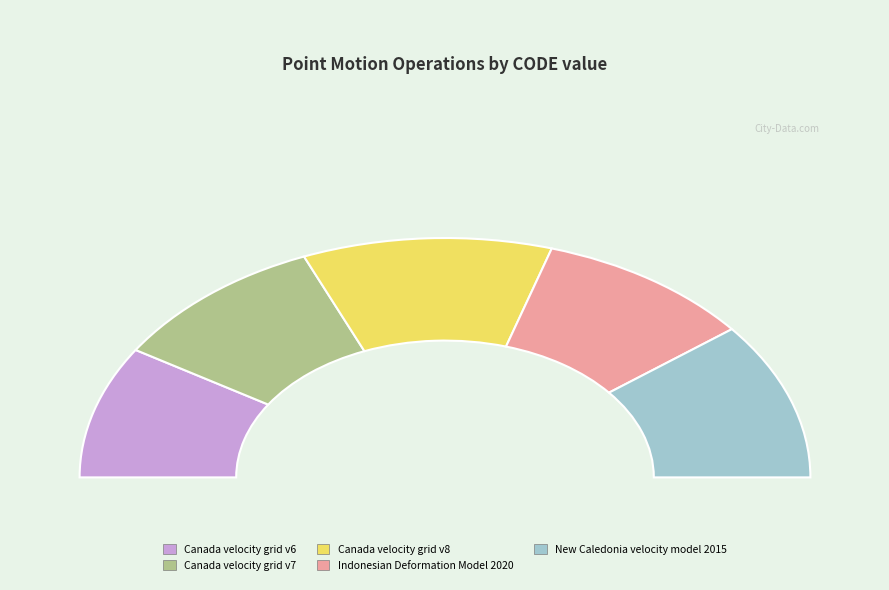

What is the change in value from Canada velocity grid v7 to Canada velocity grid v8?

+1224